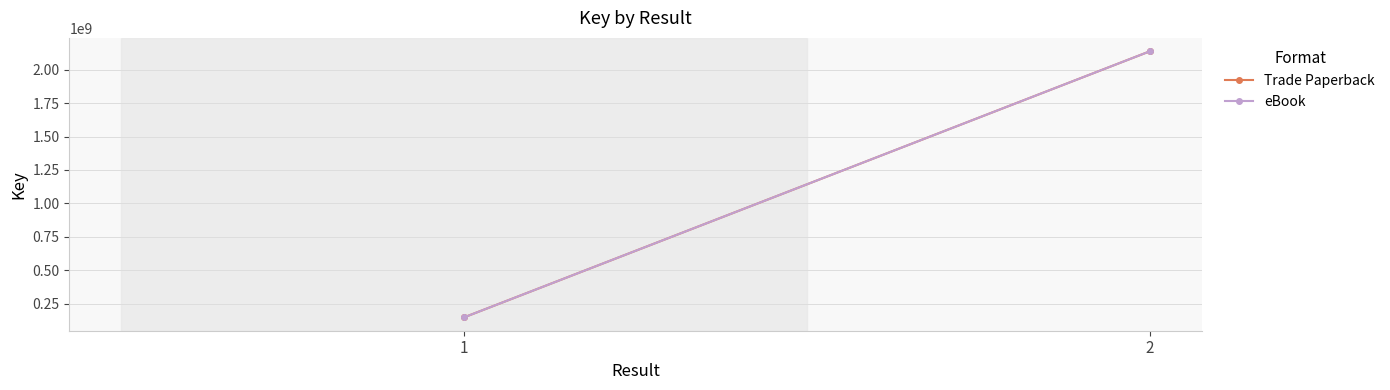

Reading right to left, what are all the values shown in this chart?

Trade Paperback: 2137717819	148234694
eBook: 2137717819	148234694